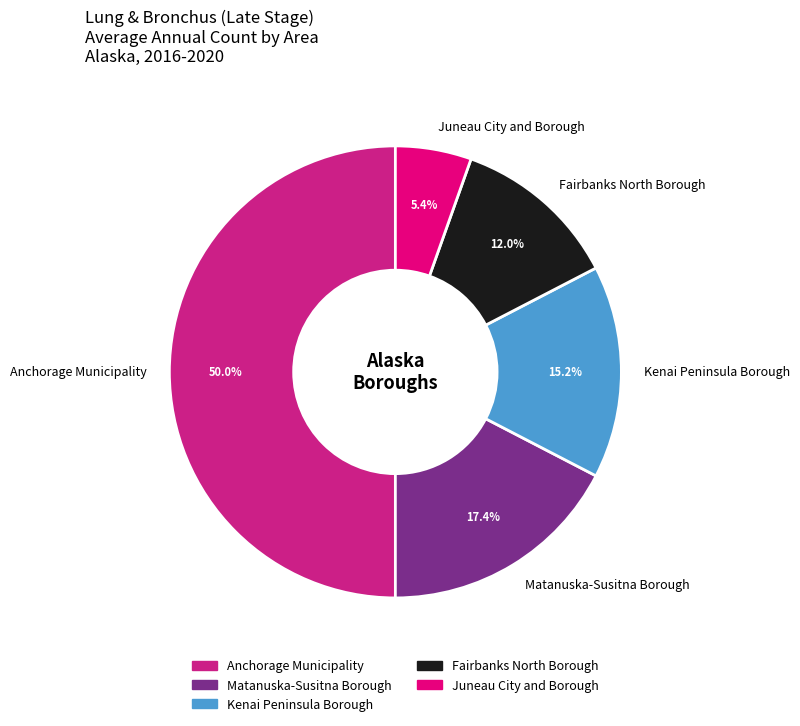

What percentage is the Anchorage Municipality slice, to the nearest percent?

50%